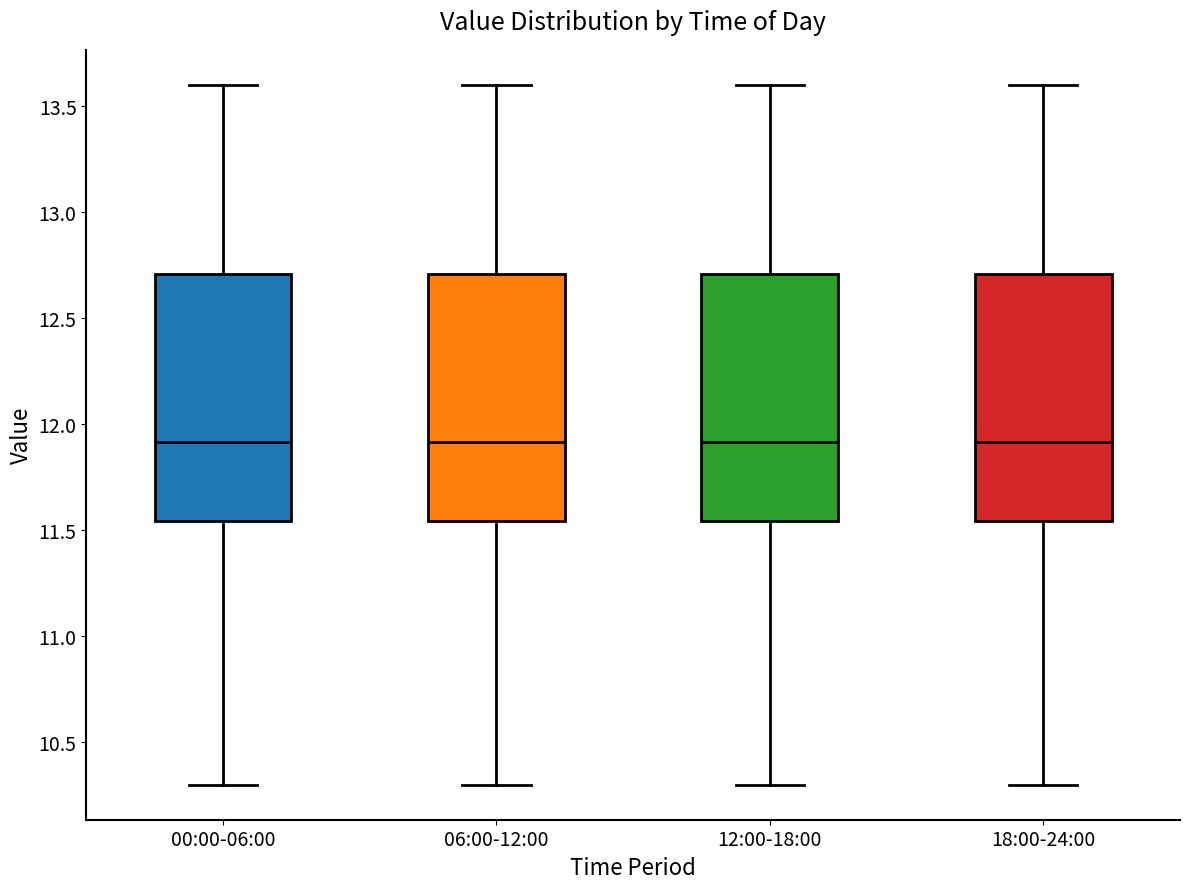

Where does the lower whisker of the box for 06:00-12:00 end on the y-axis? The values are not printed on the chart, so give them approximately, as read against the axis.

10.30